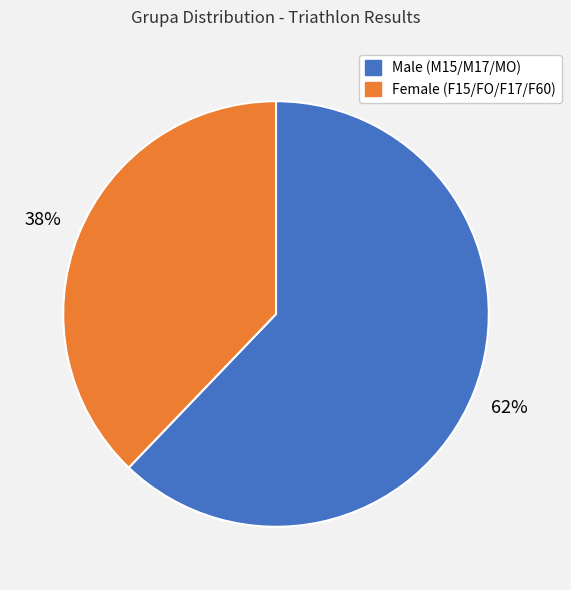

How many segments does this pie chart have?

2